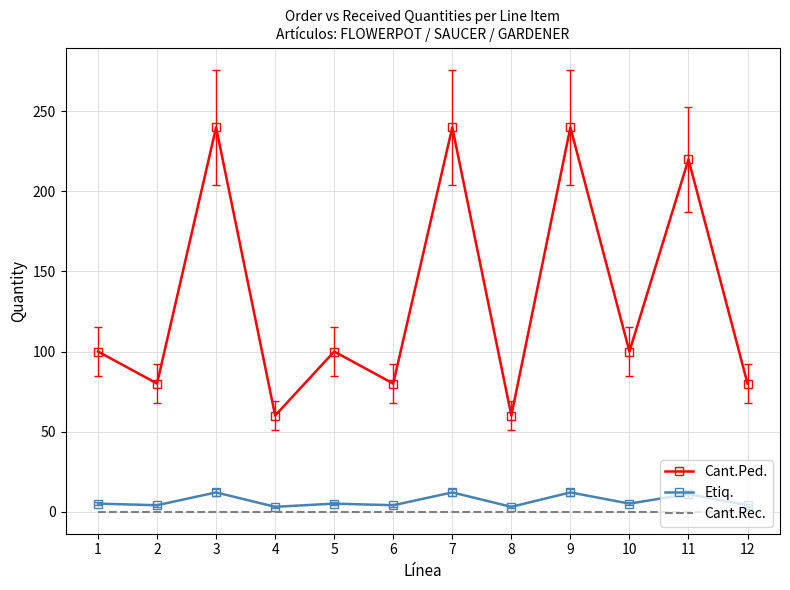

Which series has the widest spread of values?

Cant.Ped.